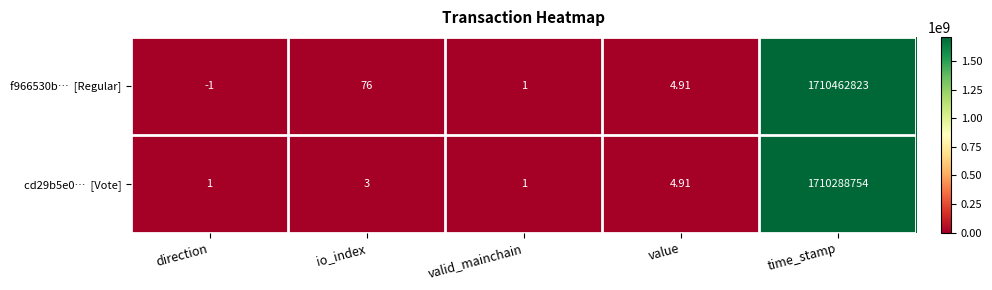

At which category is the sum across all series the highest?

time_stamp